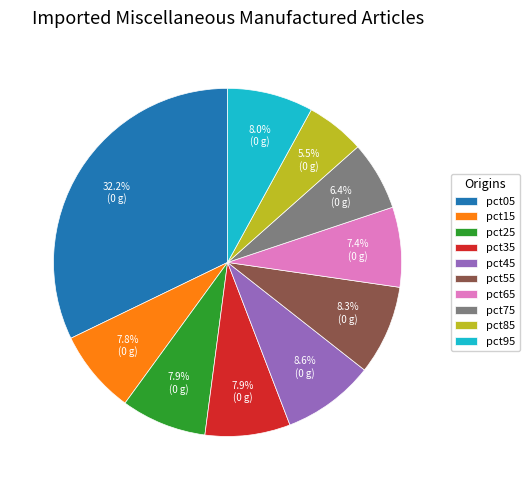

What is the total percentage of pct25 and pct15?

15.7%